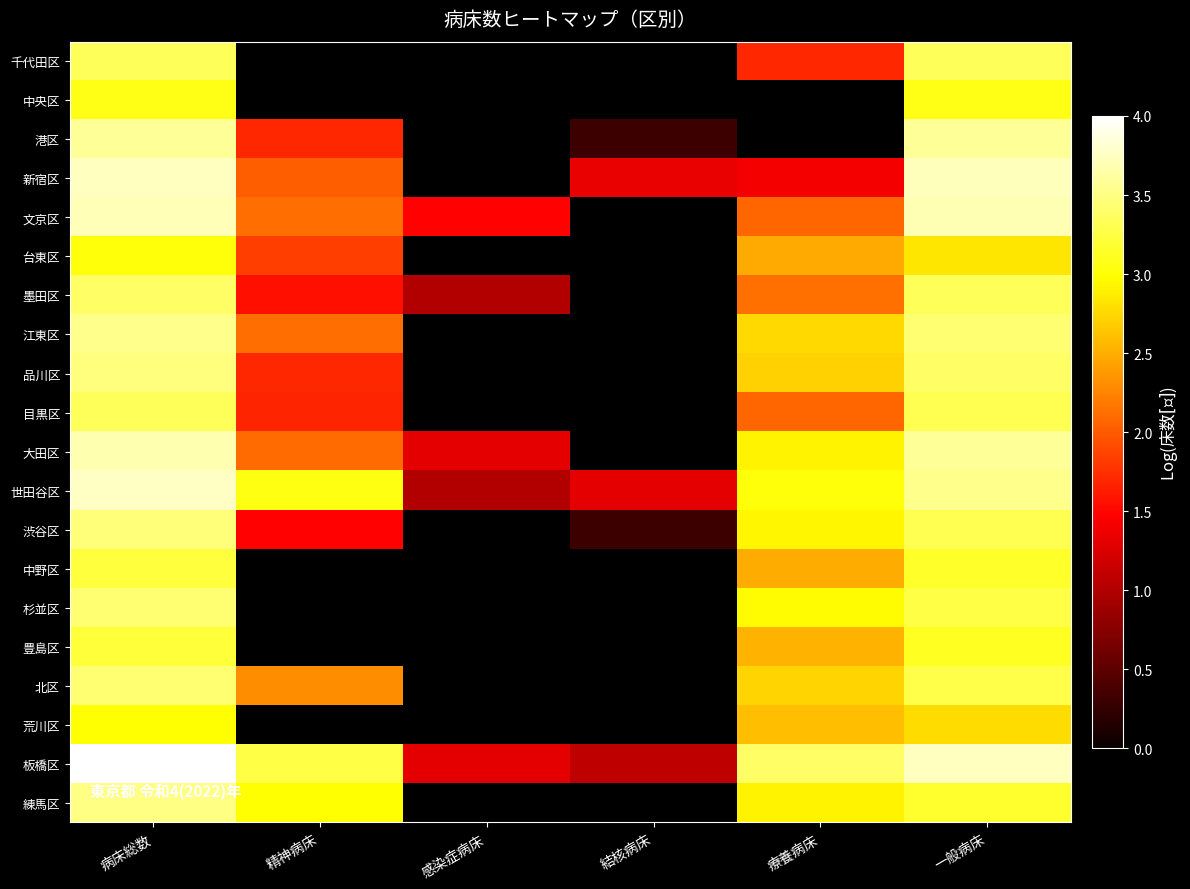

Rank the series by their maximum value, from highest to lowest.

板橋区, 世田谷区, 新宿区, 文京区, 大田区, 港区, 江東区, 練馬区, 品川区, 渋谷区, 杉並区, 北区, 墨田区, 千代田区, 目黒区, 中野区, 豊島区, 中央区, 台東区, 荒川区